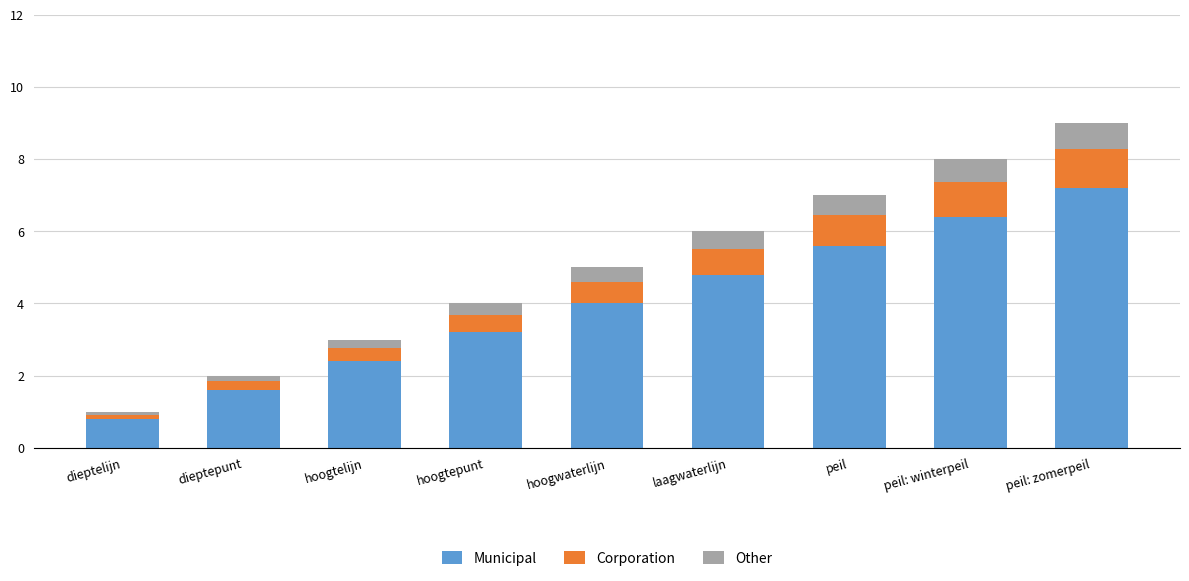

The Municipal series shows 6.2 at hoogwaterlijn. True or false?

False